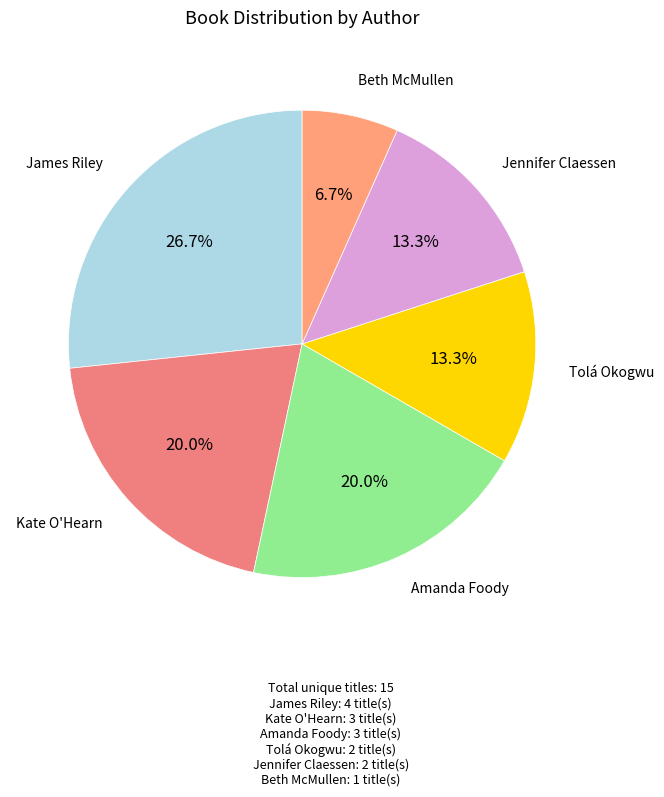

How many slices are in this pie chart?

6